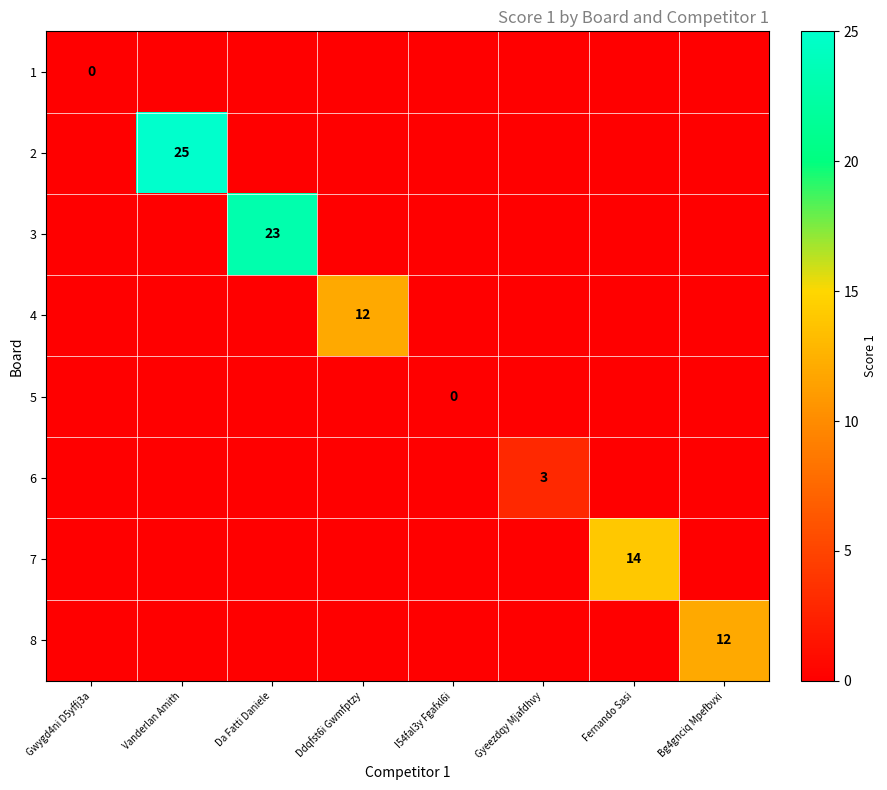

Is it true that 7 equals 14 at Fernando Sasi?

True